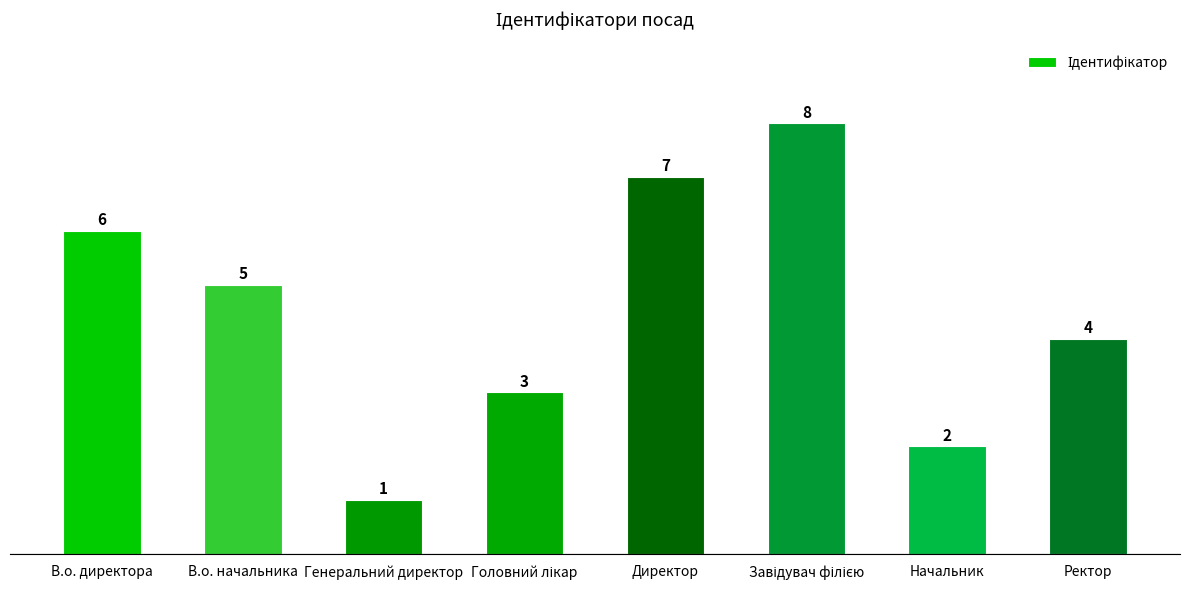

Count the values in the range 3 to 7.

5